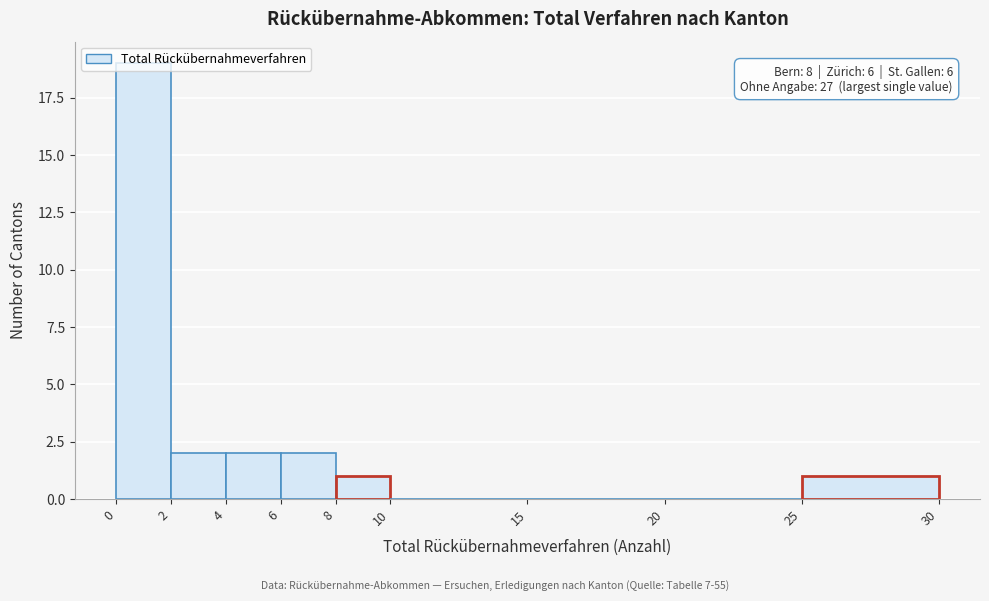

Over which range of the x-axis is the bar tallest?

0 to 2